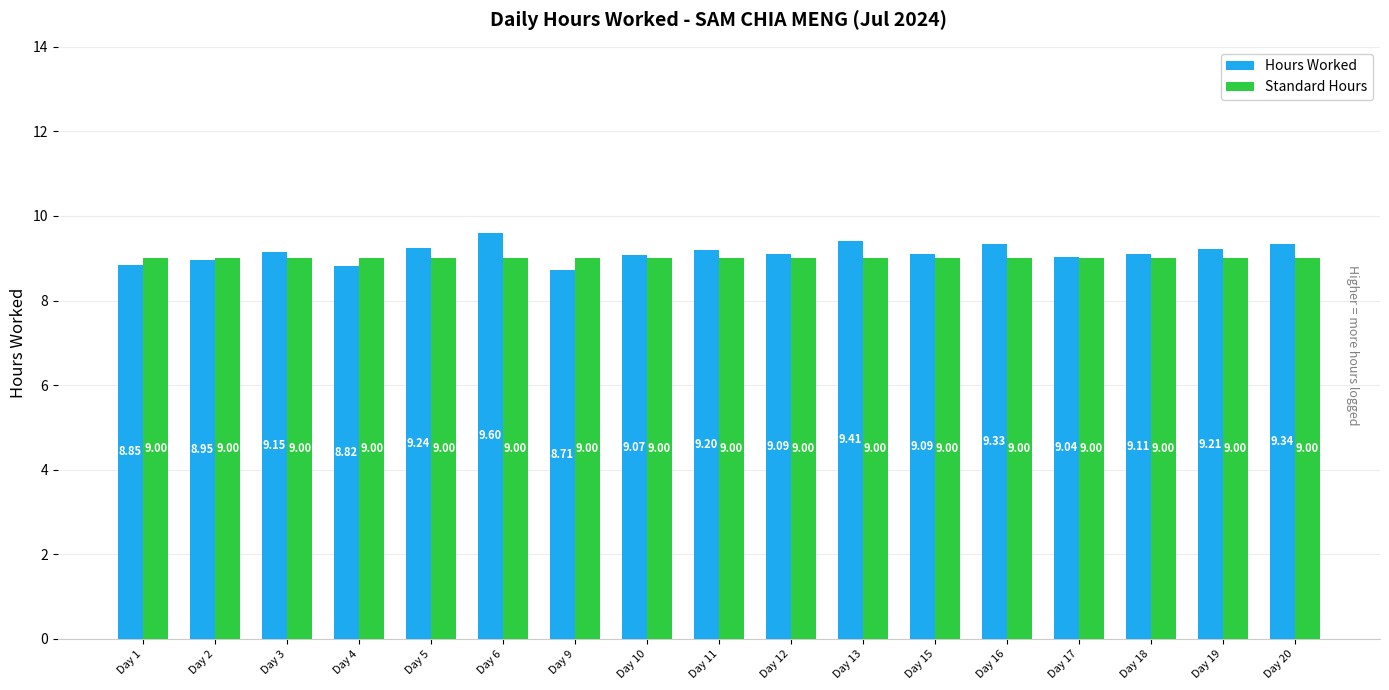

At Day 2, list the series in order from largest to smallest.

Standard Hours, Hours Worked